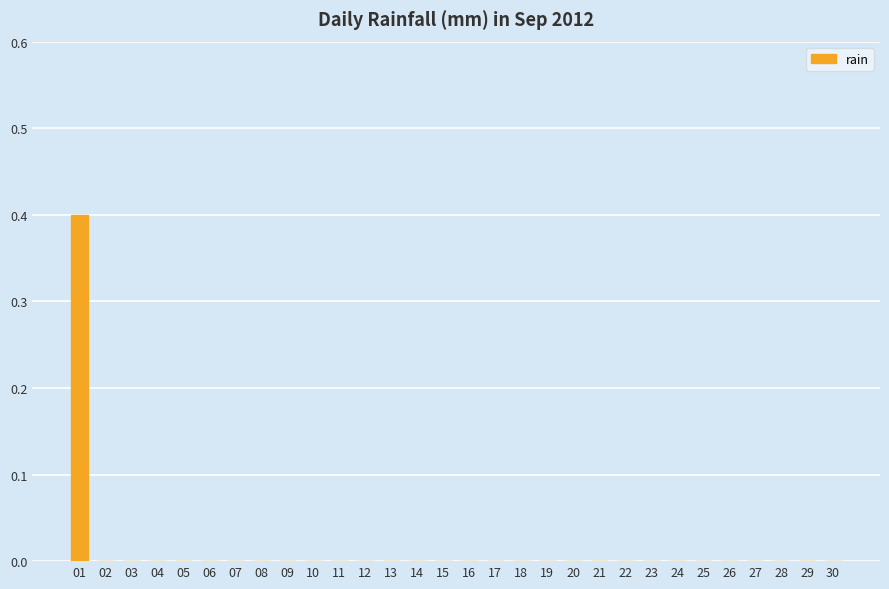

Are the bars horizontal?

No